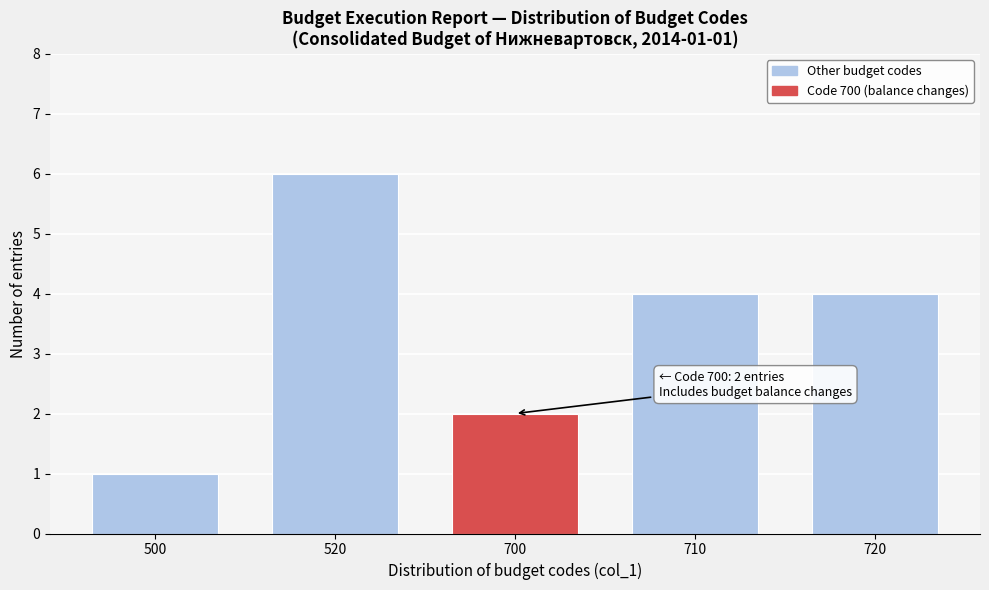

Reading left to right, what are all the values shown in this chart?

1	6	2	4	4